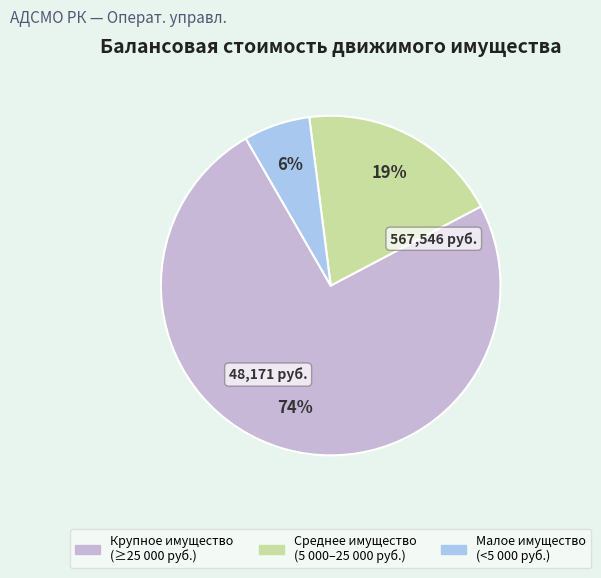

To the nearest percent, what percentage of the pie is Малое имущество (<5 000 руб.)?

6%